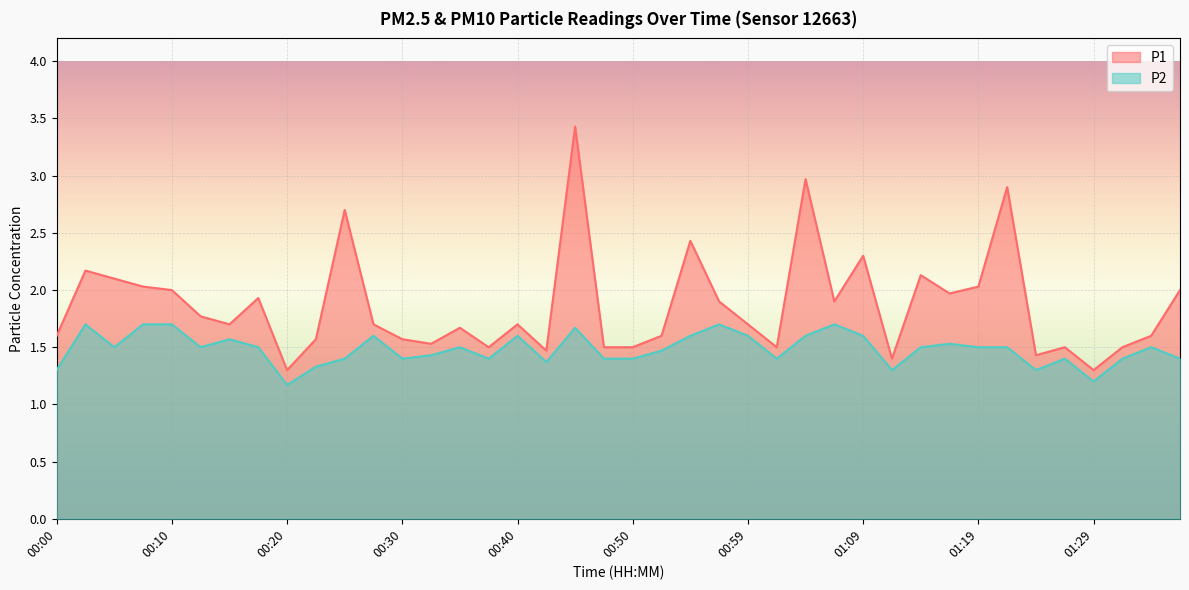

What is the difference between the maximum and second lowest values in the P2 series?

0.5